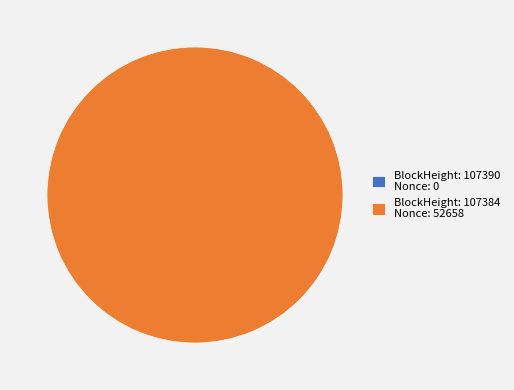

Rank the categories by value from highest to lowest.

107384, 107390